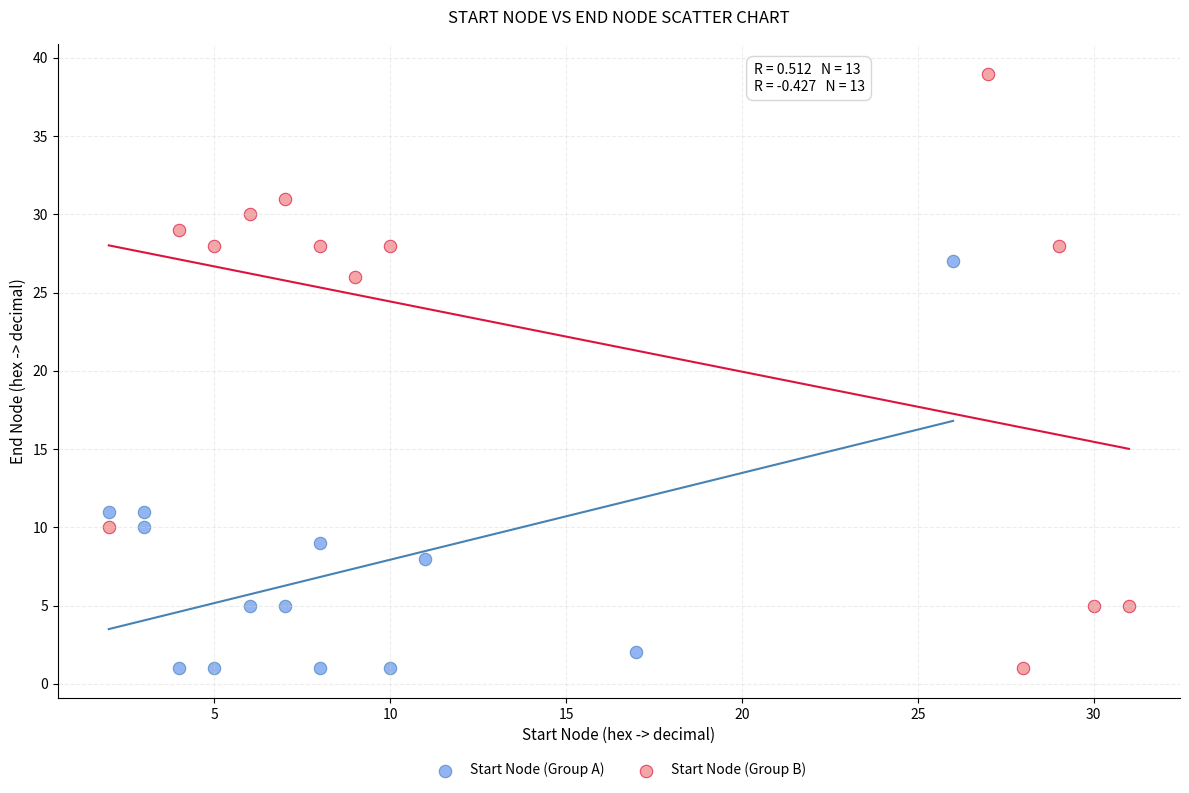

What are all the series names shown in the legend?

Start Node (Group A), Start Node (Group B)